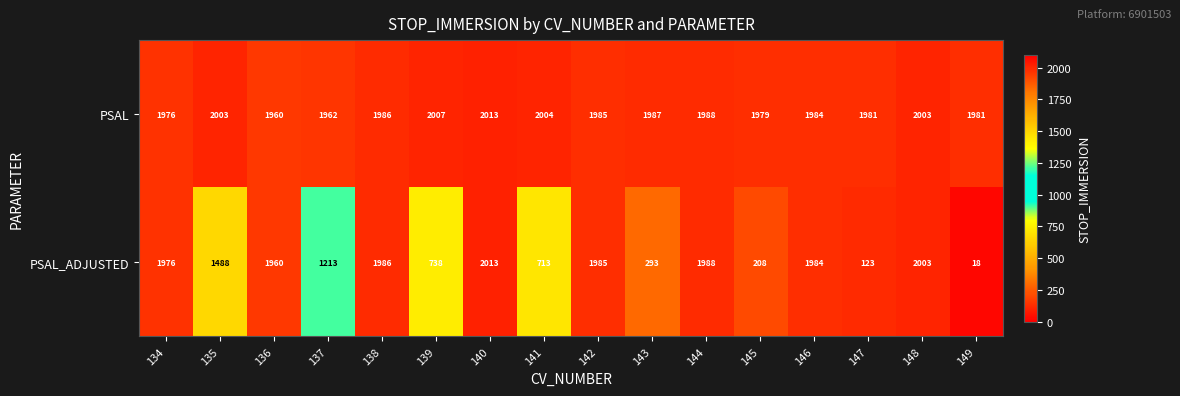

Rank the series by their average value, from highest to lowest.

PSAL, PSAL_ADJUSTED